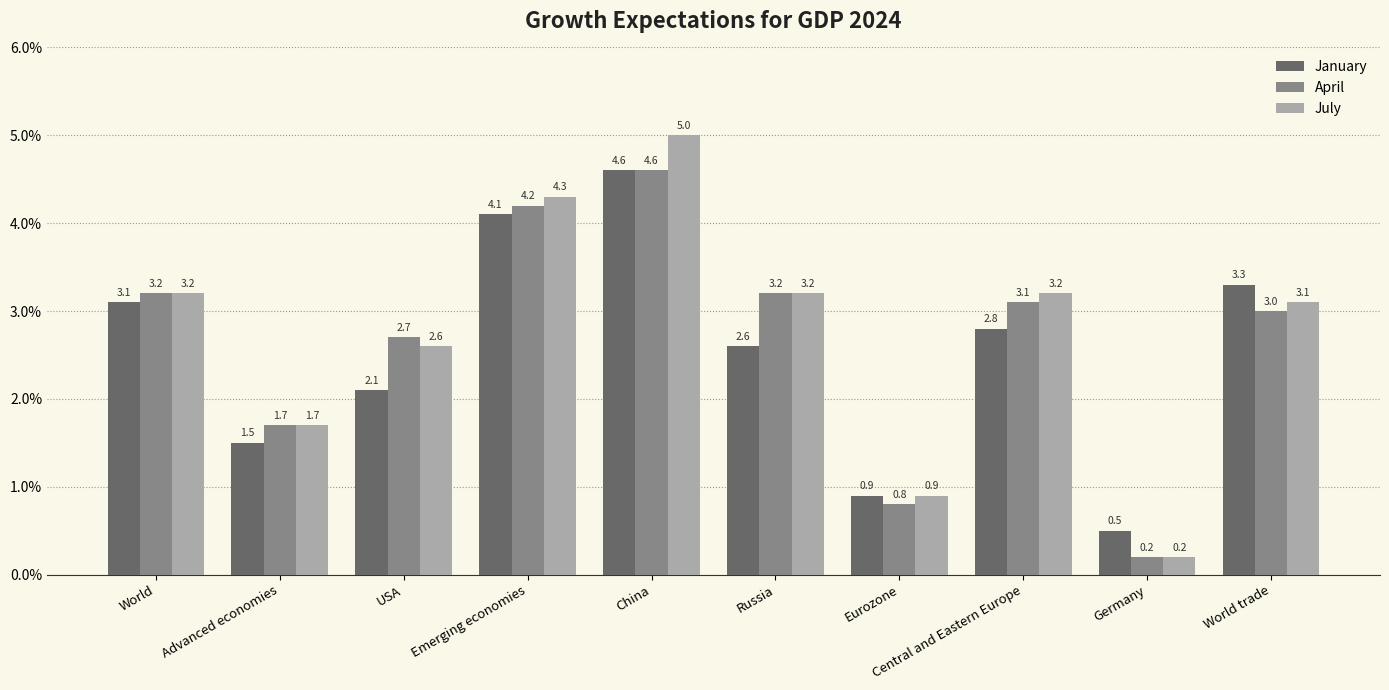

The value of April at Central and Eastern Europe is 4.2. True or false?

False